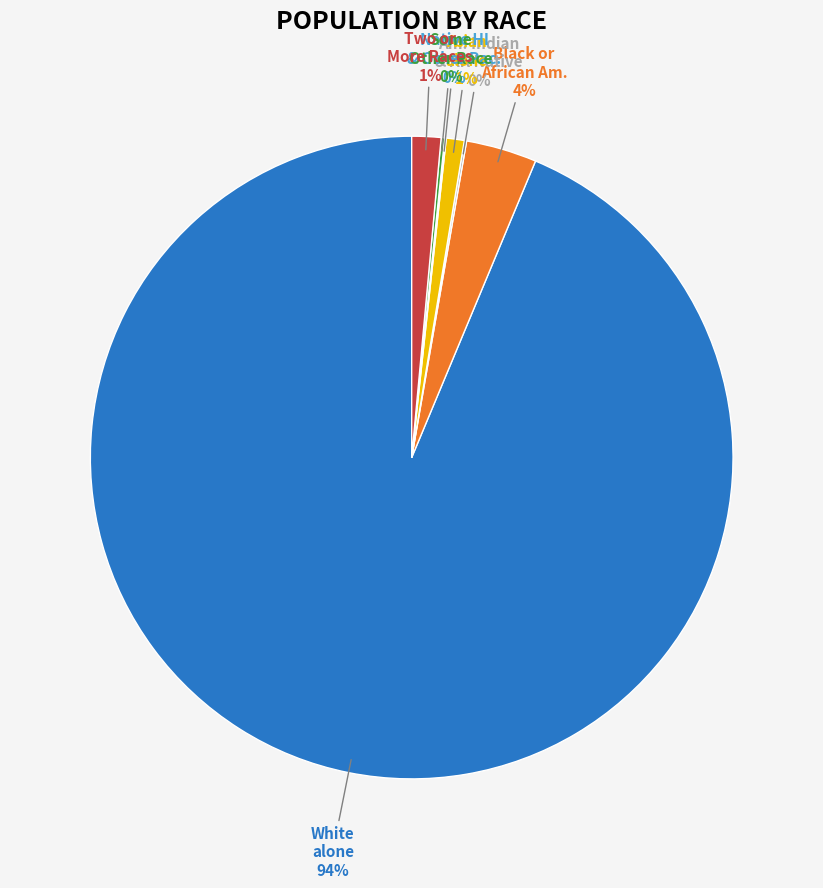

To the nearest percent, what is the difference between the largest and smallest slice percentages?

94%